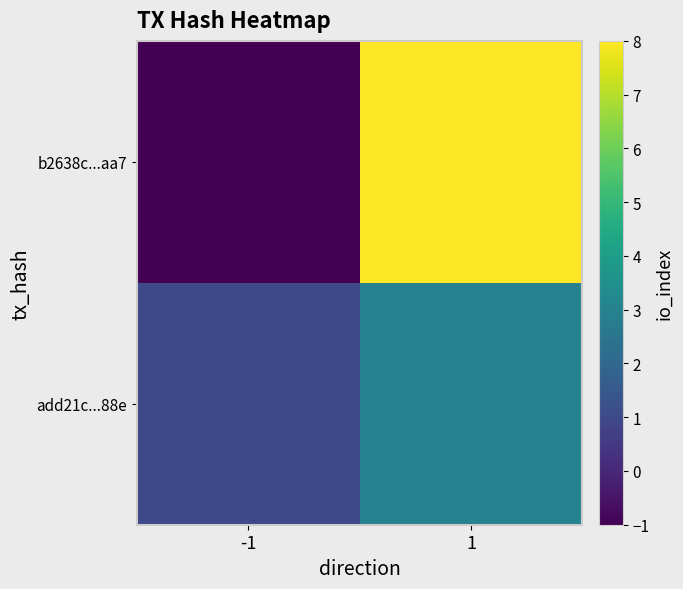

Which label corresponds to the largest value in the chart?

1